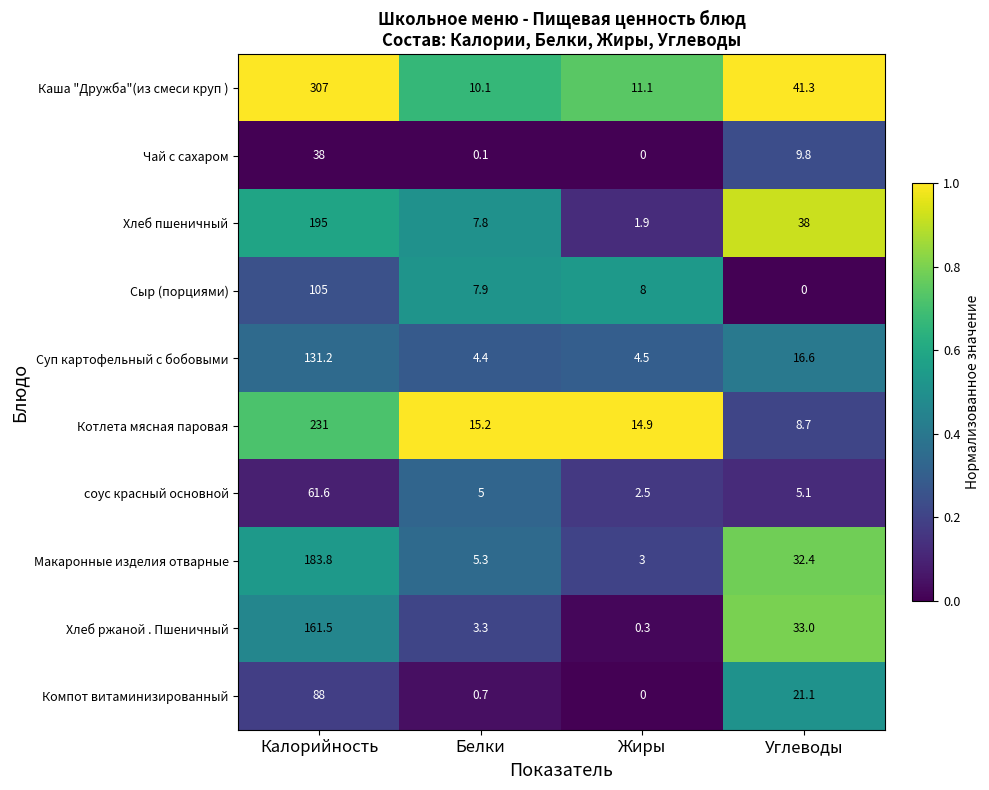

At how many categories does at least one series exceed 0?

4